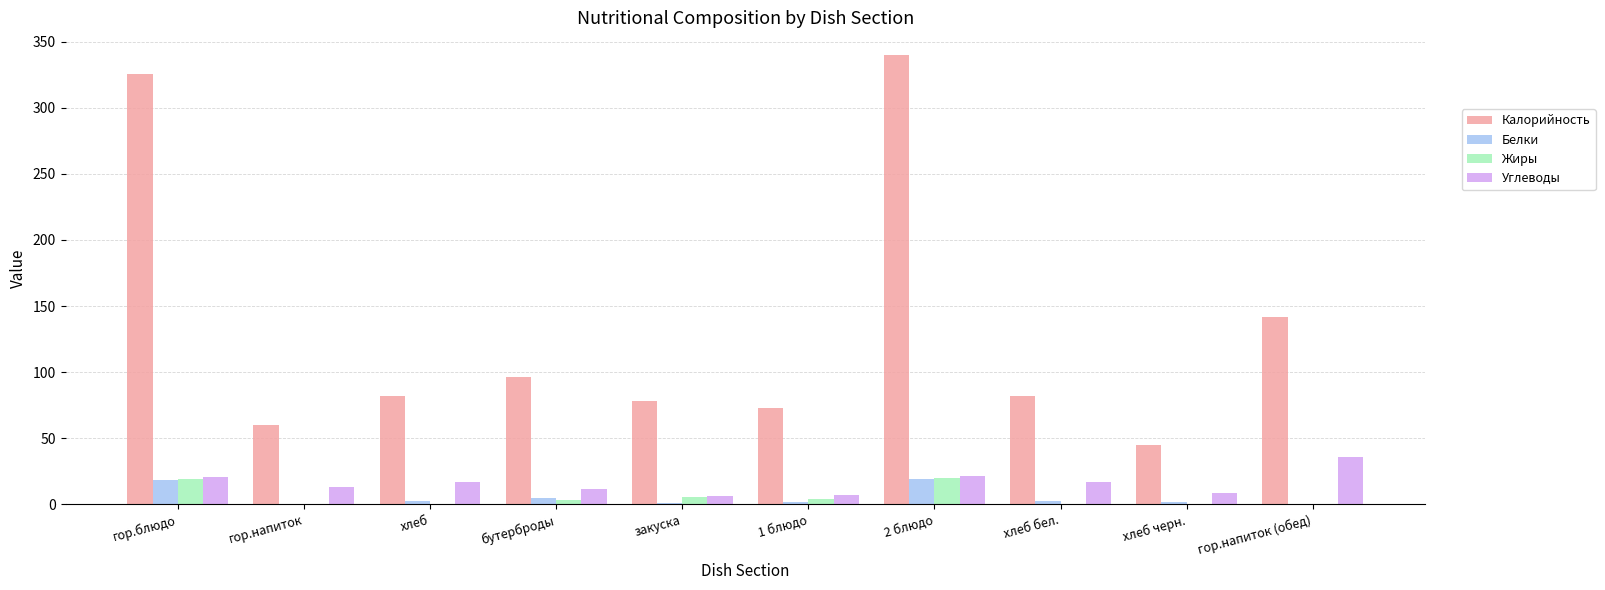

True or false: Жиры has a value of 0.3 at хлеб бел..

True